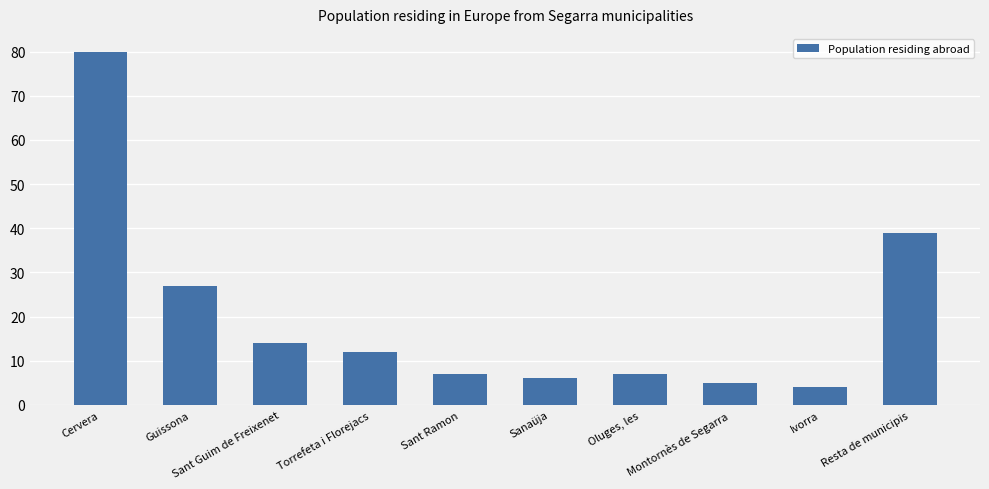

The chart shows a value of 7 at Oluges, les. True or false?

True